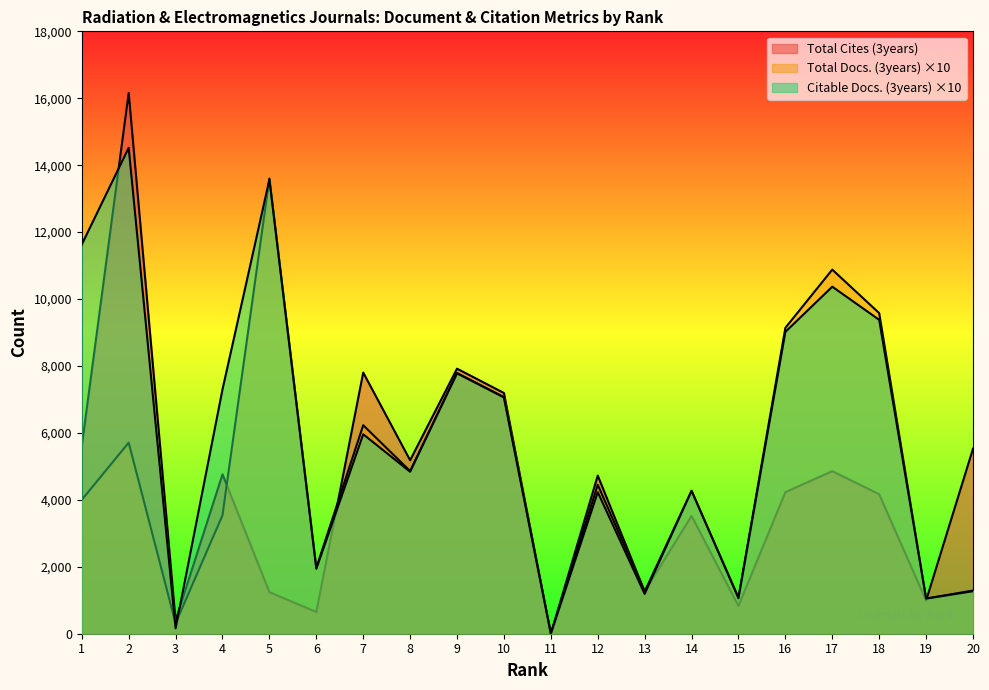

What is the value of the Citable Docs. (3years) point at the 9th from the left?

7780